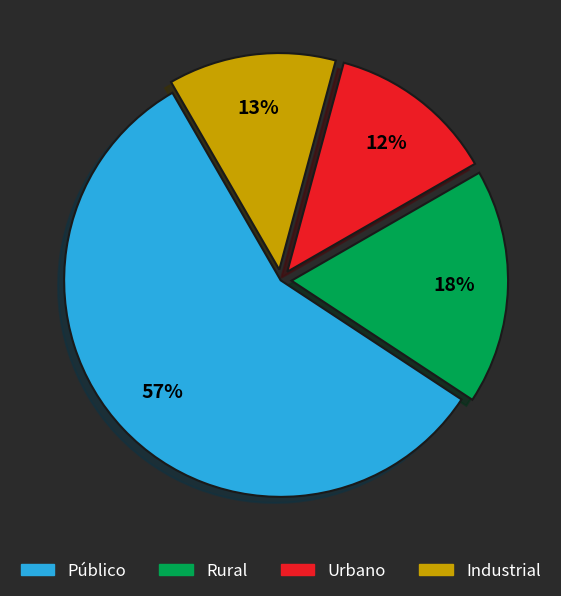

Which slice is the largest?

Público